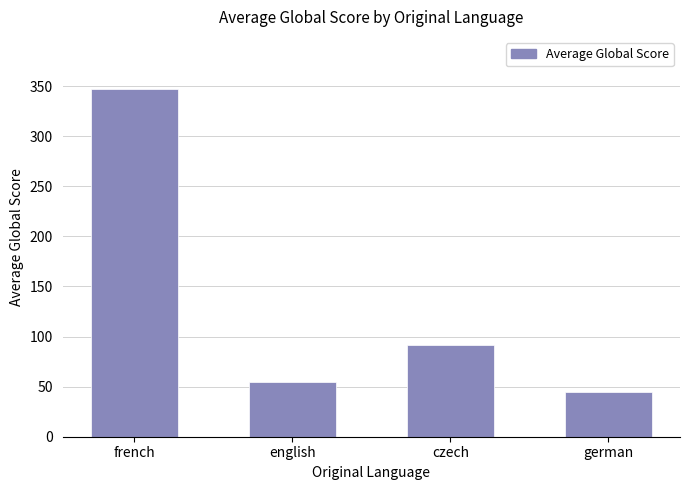

What is the greatest value displayed?

347.0